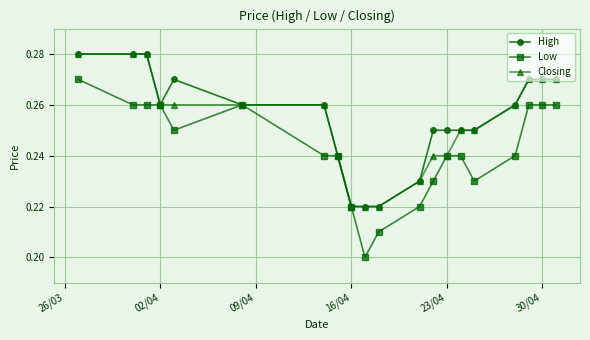

Which series has the widest spread of values?

Low